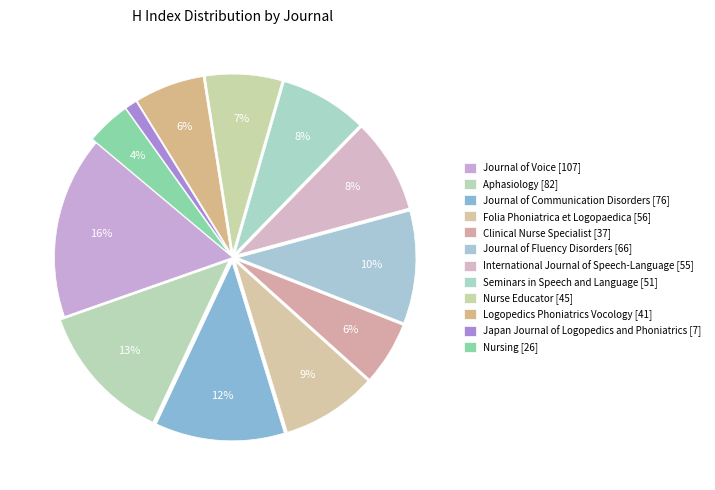

Rank the categories by value from lowest to highest.

Japan Journal of Logopedics and Phoniatrics [7], Nursing [26], Clinical Nurse Specialist [37], Logopedics Phoniatrics Vocology [41], Nurse Educator [45], Seminars in Speech and Language [51], International Journal of Speech-Language [55], Folia Phoniatrica et Logopaedica [56], Journal of Fluency Disorders [66], Journal of Communication Disorders [76], Aphasiology [82], Journal of Voice [107]